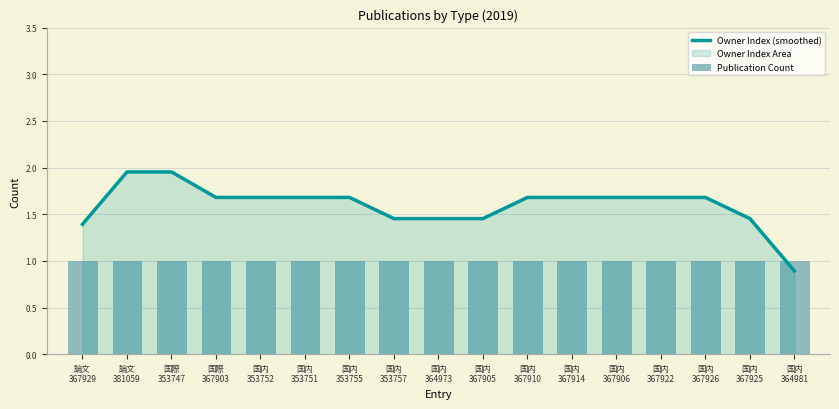

The Owner Index (smoothed) series shows 1.5 at 国内
367925. True or false?

True